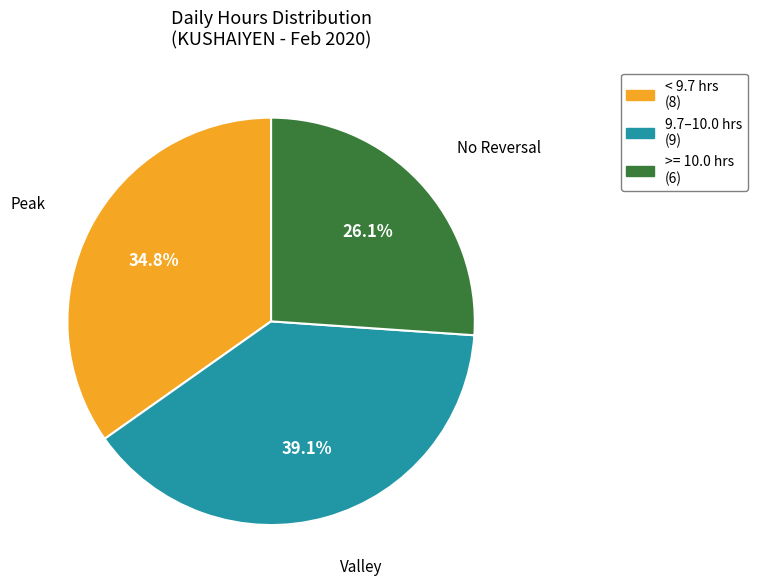

Is there any slice that represents more than half of the pie?

No